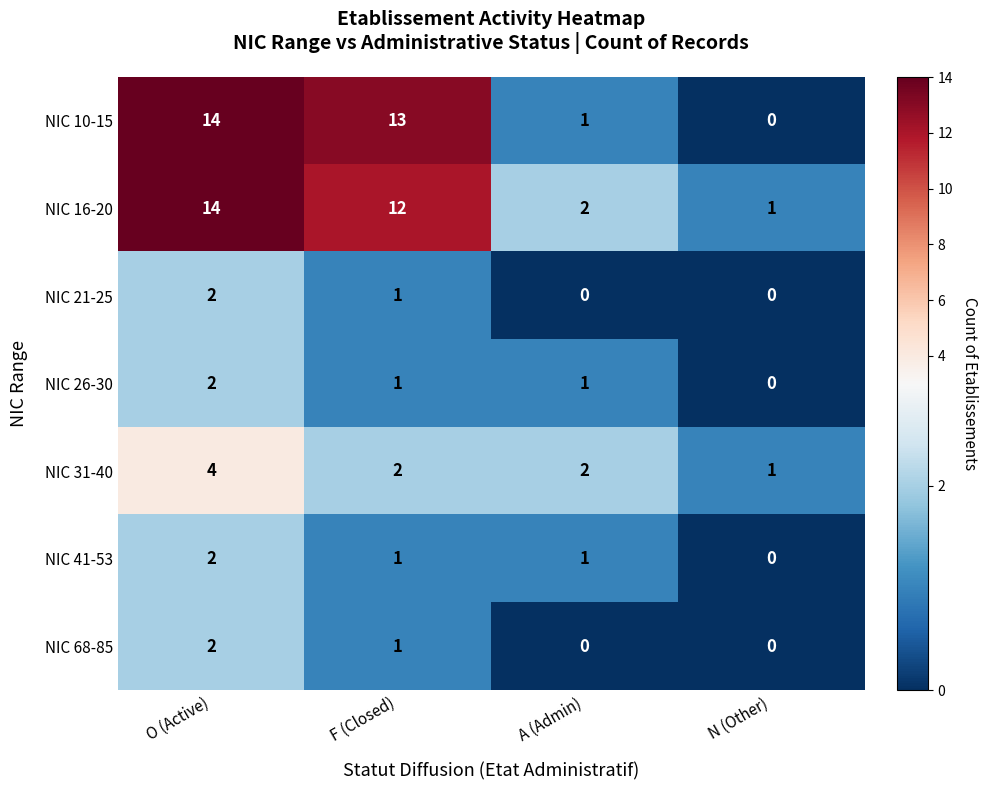

What is the sum of the NIC 41-53 values at A (Admin) and O (Active)?

3